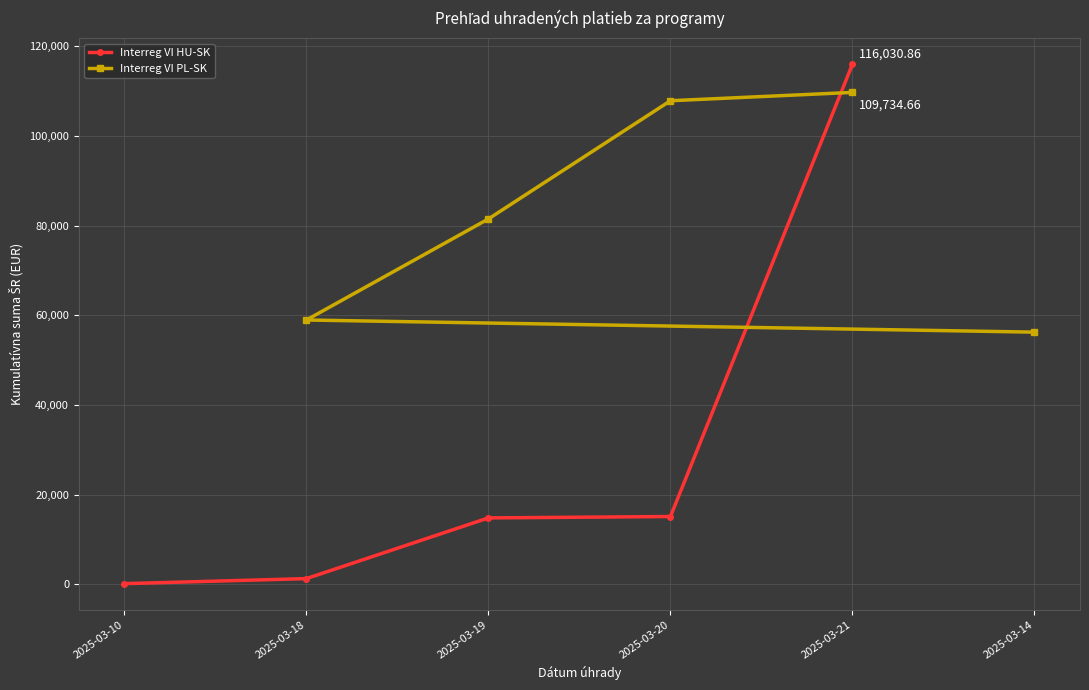

Rank the series by their maximum value, from lowest to highest.

Interreg VI PL-SK, Interreg VI HU-SK